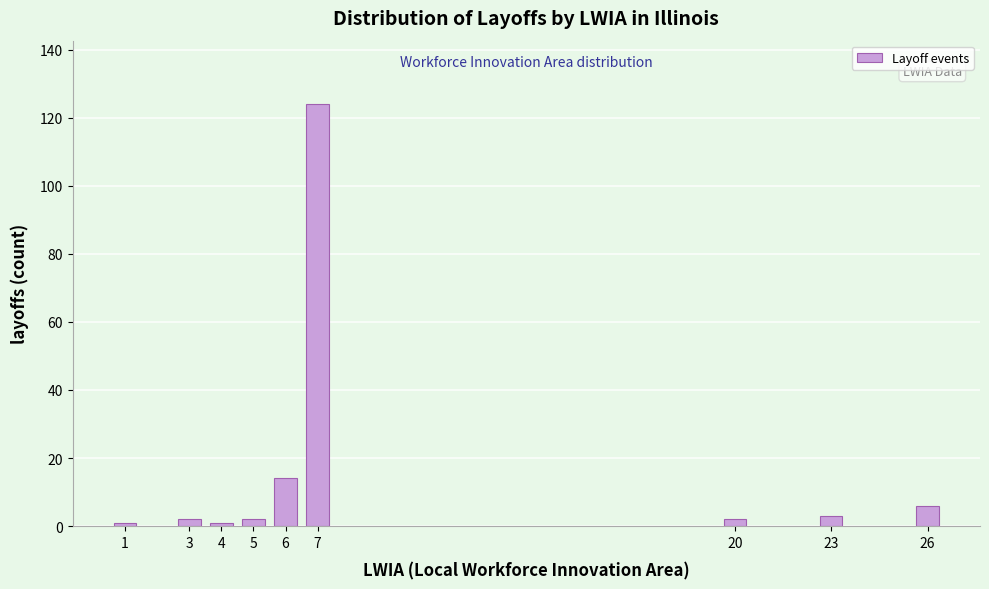

Reading right to left, transcribe all the data shown in this chart.

26=6	23=3	20=2	7=124	6=14	5=2	4=1	3=2	1=1